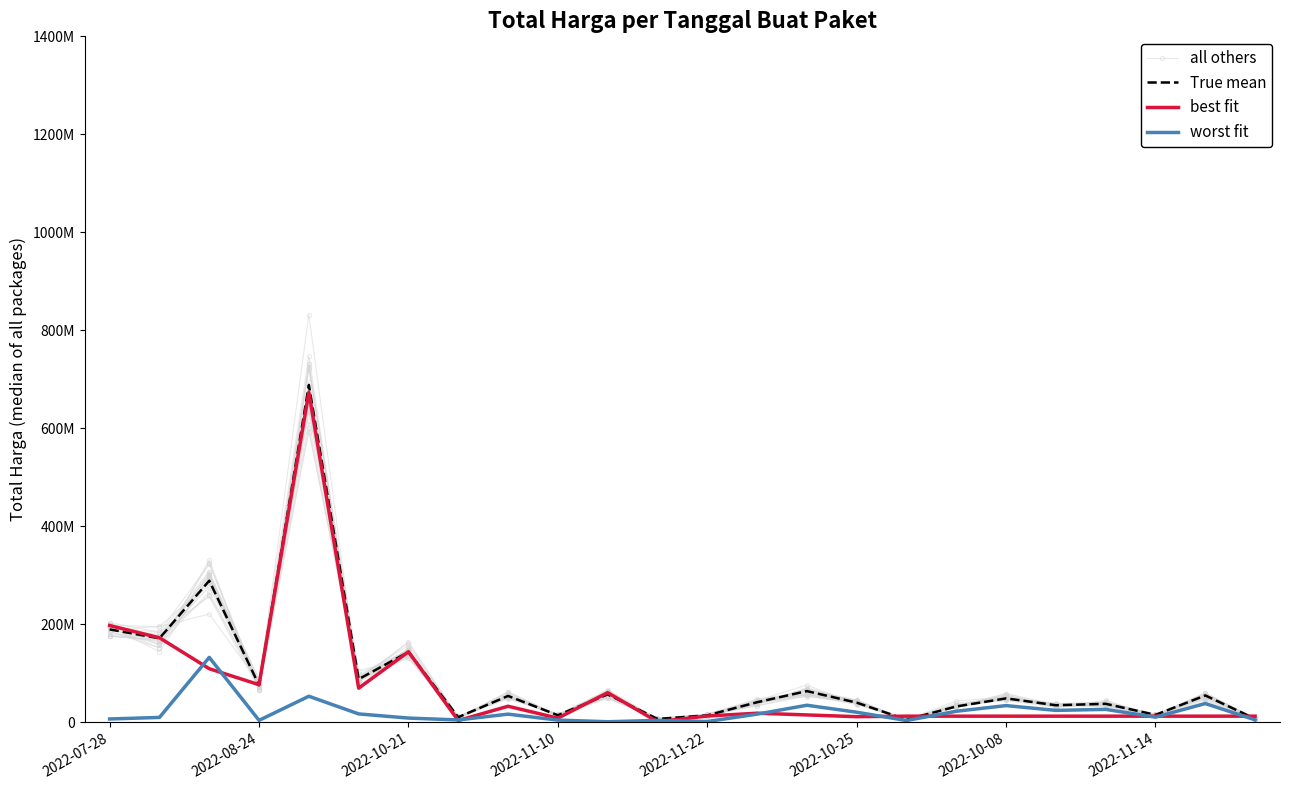

What value does the worst fit series have at 2022-11-22?

1782550.0